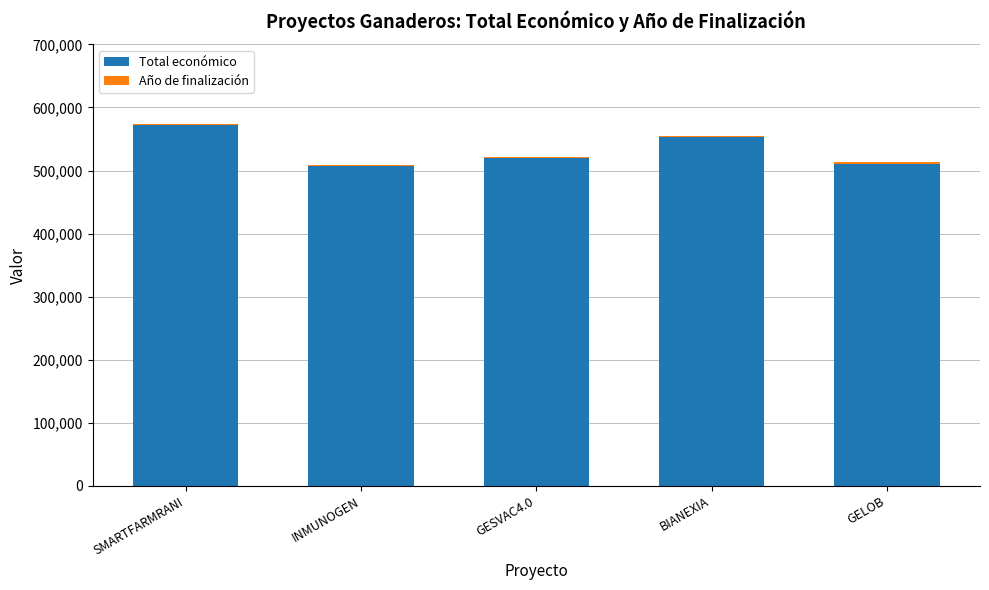

What is the sum of all Total económico values?

2662973